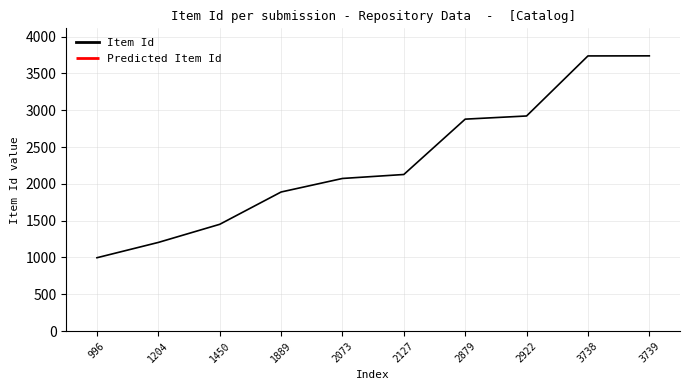

Reading left to right, list all the values displayed in this chart.

996=996	1204=1204	1450=1450	1889=1889	2073=2073	2127=2127	2879=2879	2922=2922	3738=3738	3739=3739